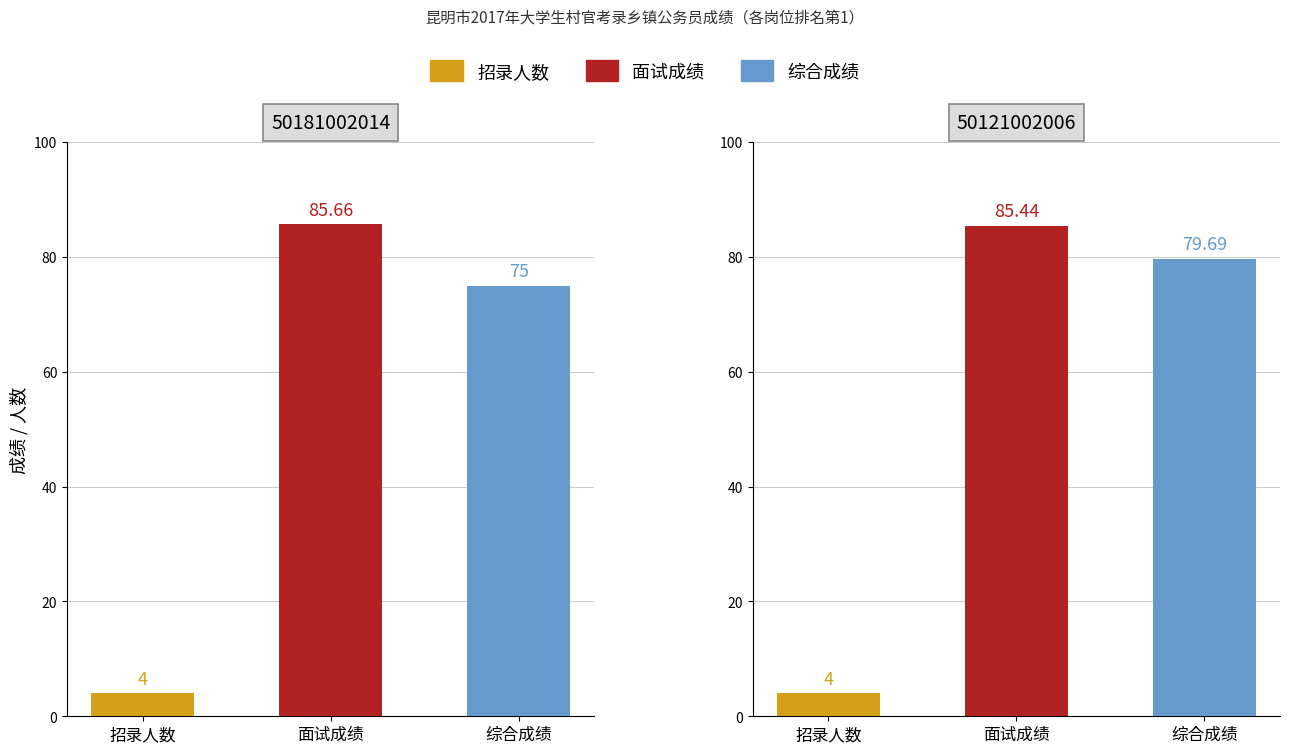

What is the total value across all series at 1?

169.1